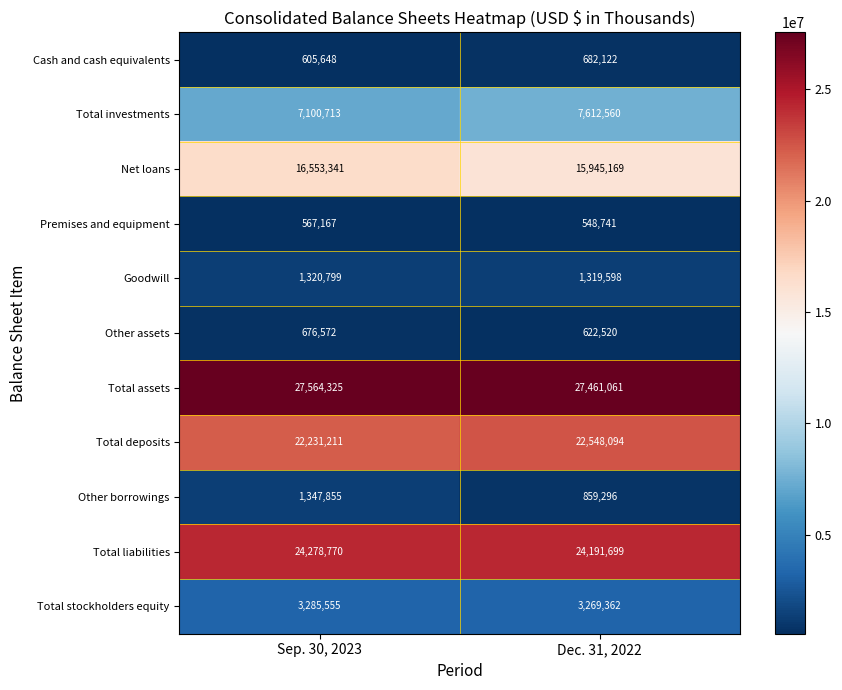

Which series changed the most between Sep. 30, 2023 and Dec. 31, 2022?

Net loans